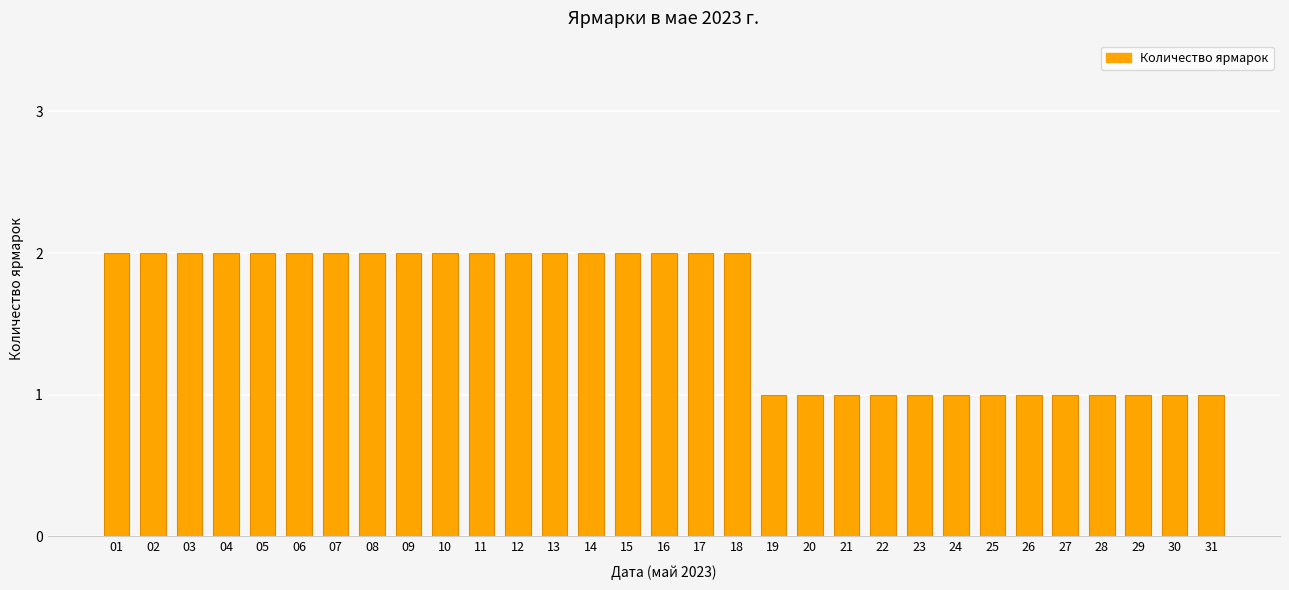

Reading left to right, list all the values displayed in this chart.

01=2	02=2	03=2	04=2	05=2	06=2	07=2	08=2	09=2	10=2	11=2	12=2	13=2	14=2	15=2	16=2	17=2	18=2	19=1	20=1	21=1	22=1	23=1	24=1	25=1	26=1	27=1	28=1	29=1	30=1	31=1